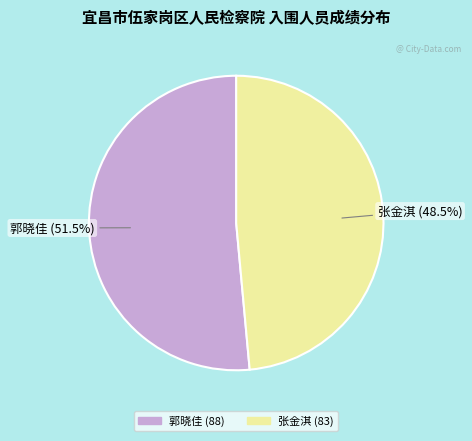

True or false: 郭晓佳 (88) accounts for 40% of the total.

False